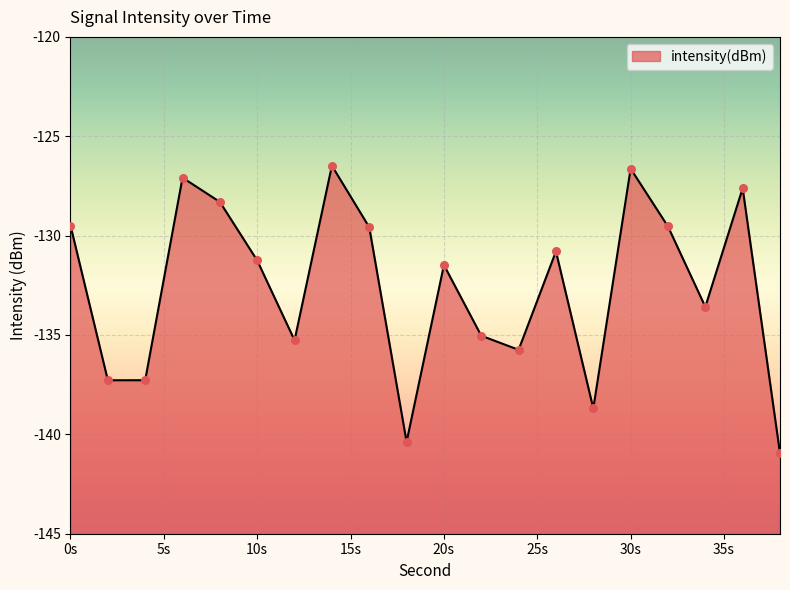

Between 10 and 38, which is larger?

10